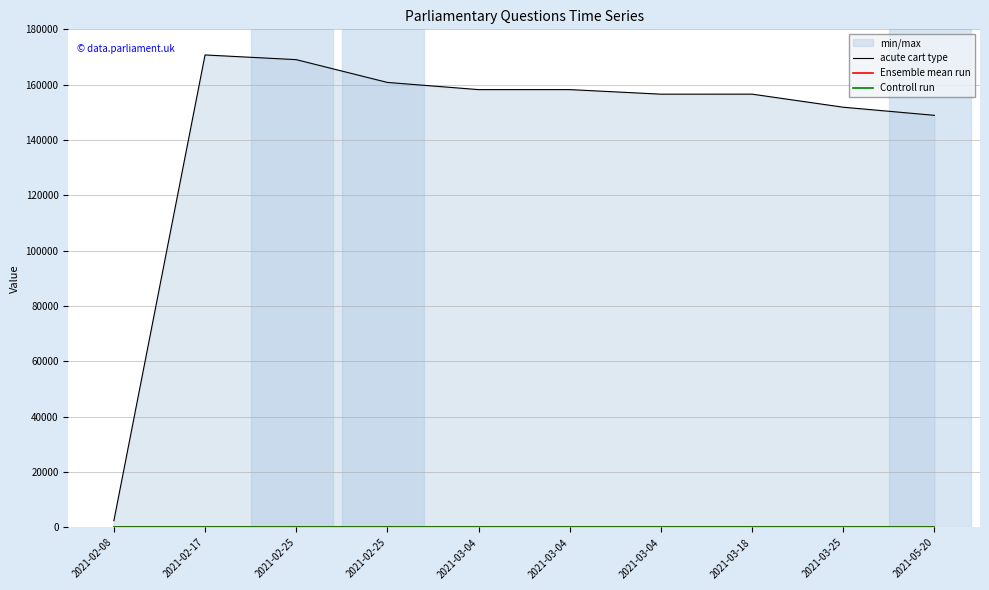

True or false: Controll run and Ensemble mean run intersect in this chart.

False